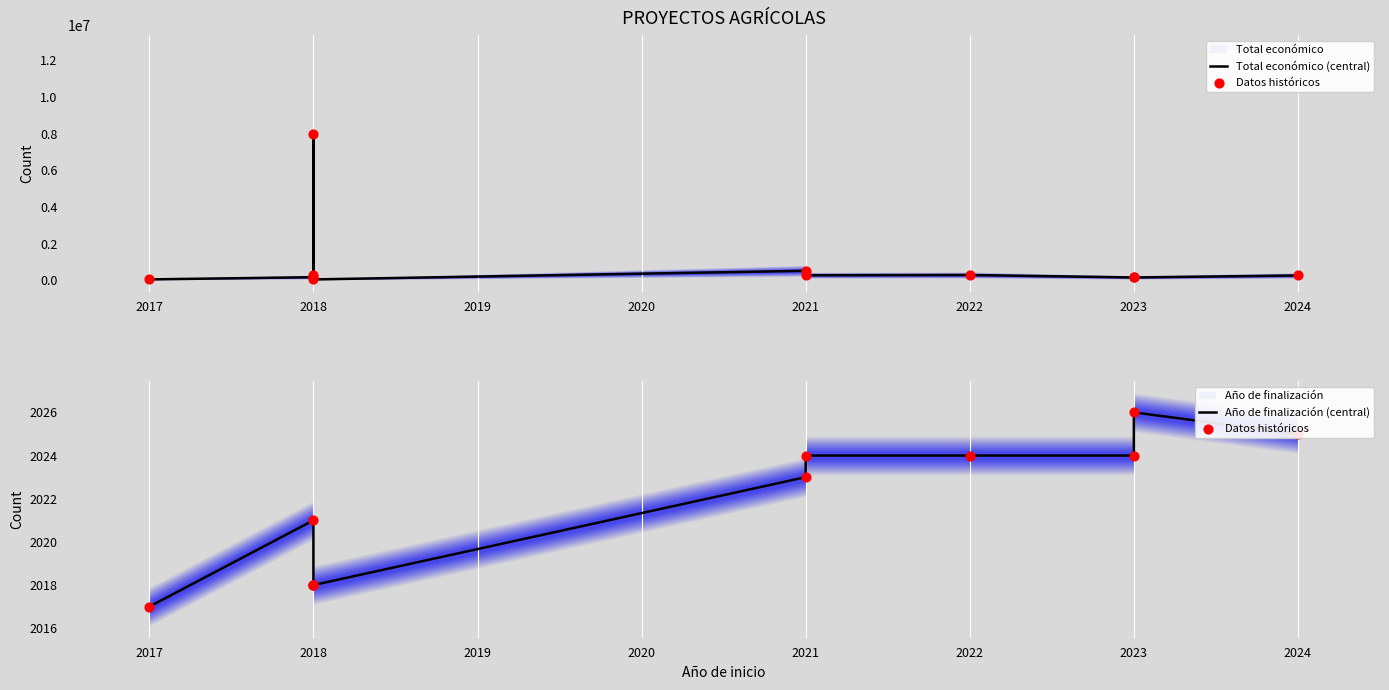

At how many categories does at least one series exceed 6998206?

1